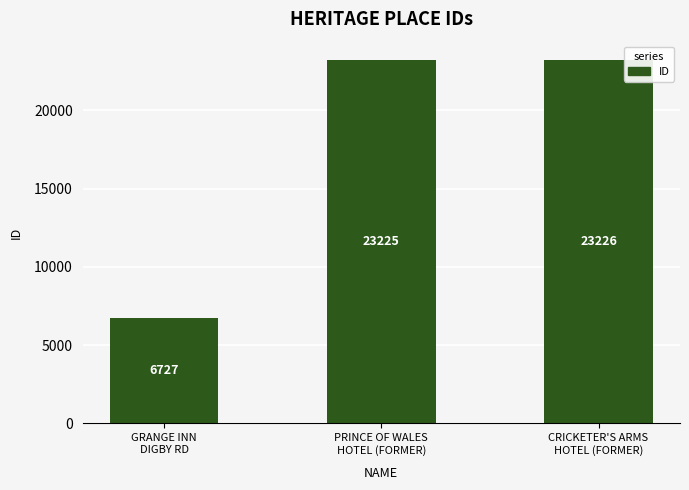

Rank the categories by value from highest to lowest.

CRICKETER'S ARMS
HOTEL (FORMER), PRINCE OF WALES
HOTEL (FORMER), GRANGE INN
DIGBY RD